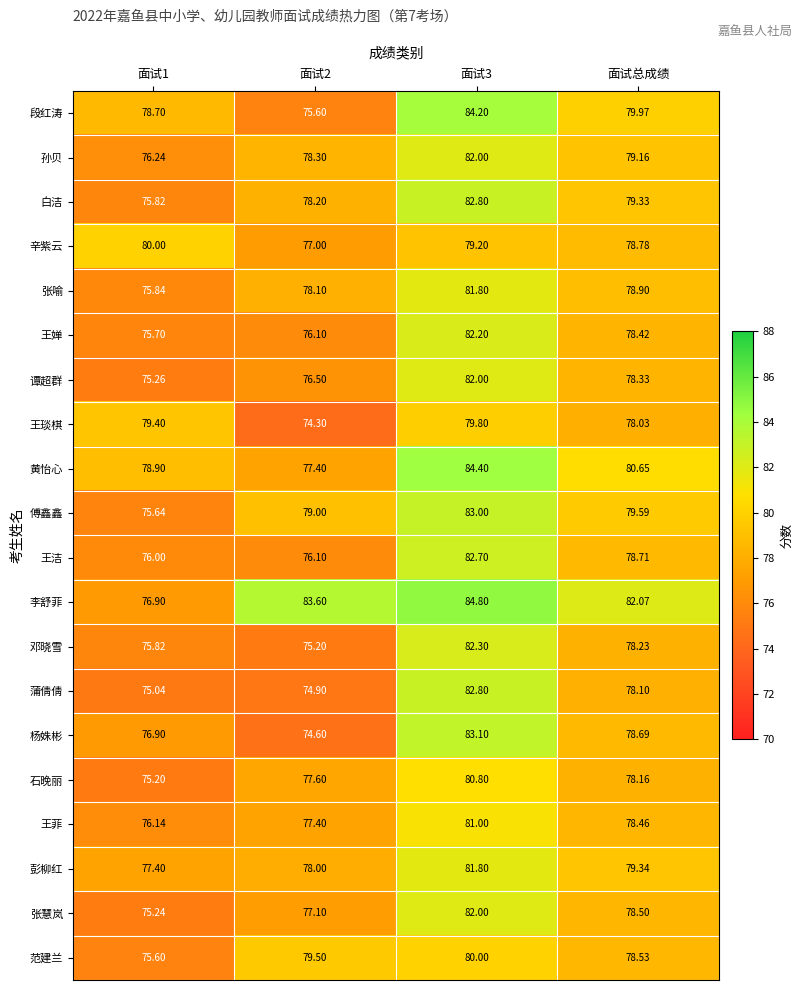

How many values in the 张慧岚 series are below 78?

2